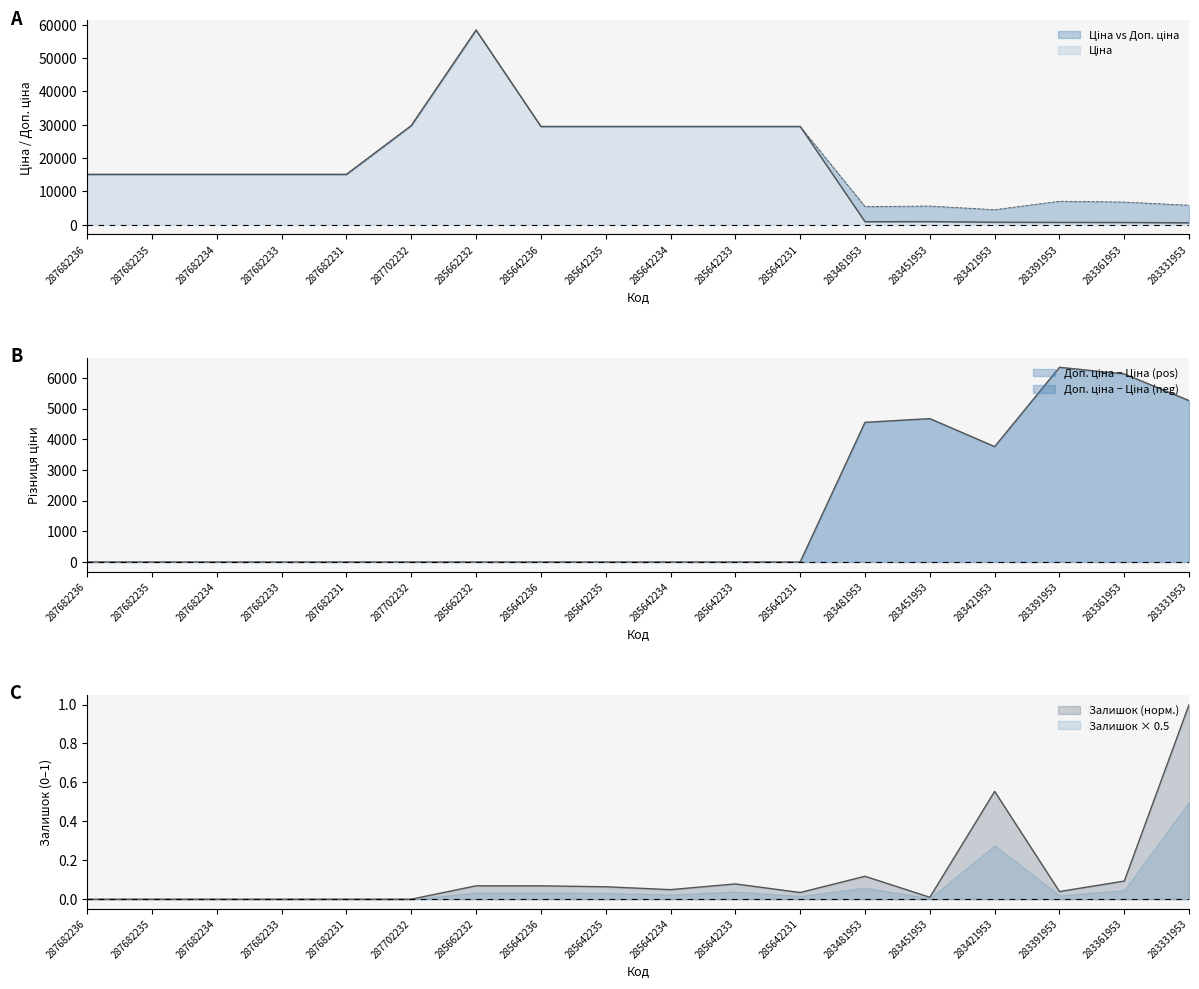

What is the label of the 12th point from the left?

285642231